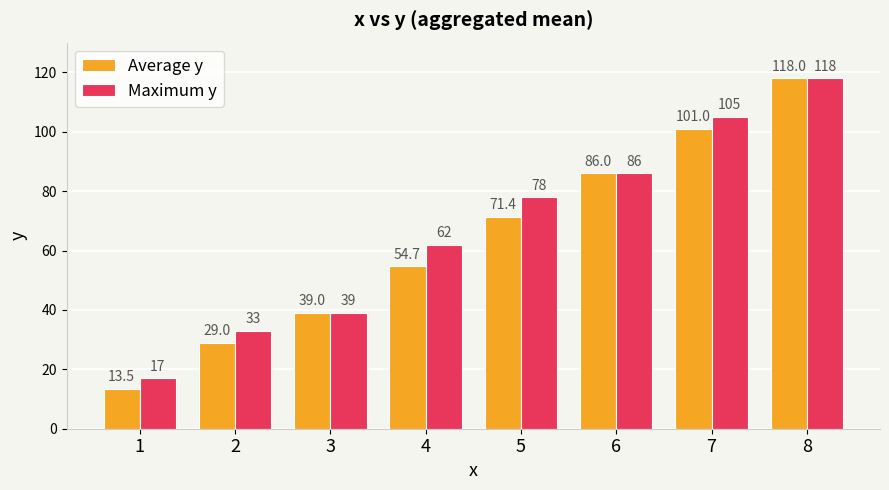

Reading left to right, what are all the values shown in this chart?

Average y: 13.5	29.0	39.0	54.7	71.4	86.0	101.0	118.0
Maximum y: 17.0	33.0	39.0	62.0	78.0	86.0	105.0	118.0